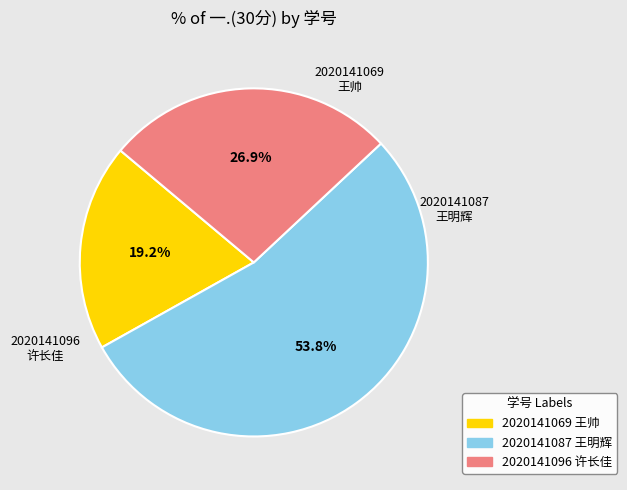

Which has a higher value, 2020141069 王帅 or 2020141096 许长佳?

2020141096 许长佳